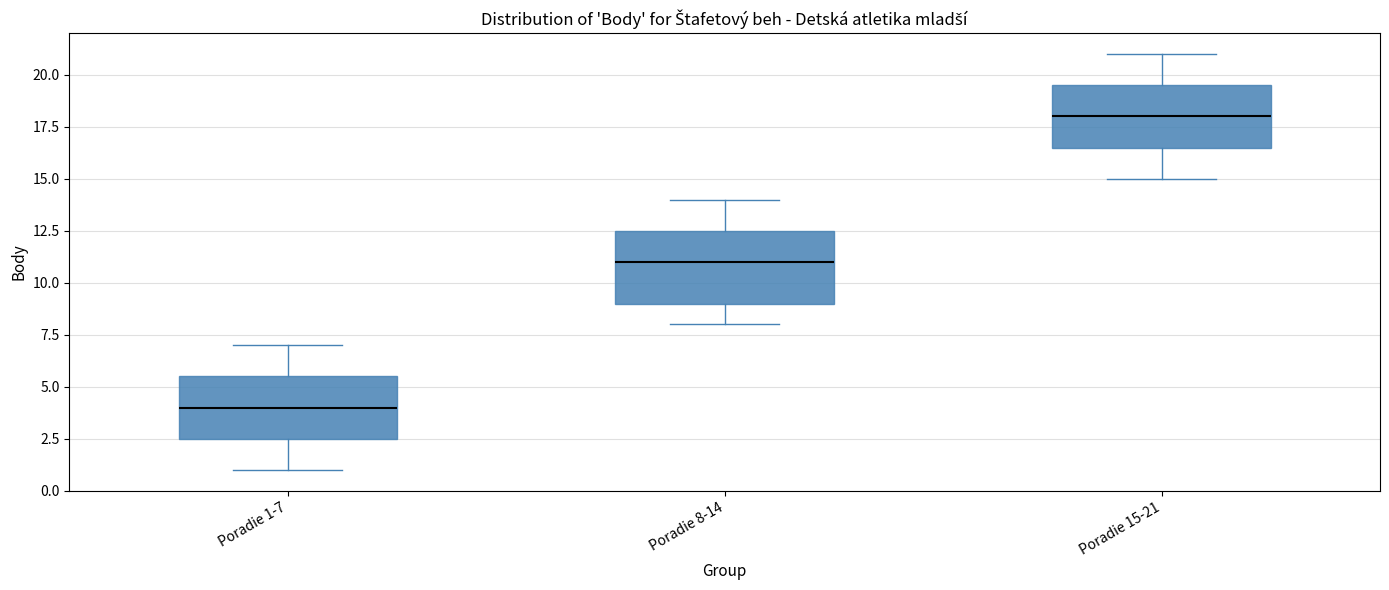

Reading left to right, transcribe this box plot: for each box, give where its median line is, the range the box spans, and where its two whiskers end, as read against the y-axis. The values are not printed on the chart, so give them approximately, as read against the axis.

Poradie 1-7: median 4.0, box 2.5 to 5.5, whiskers 1.0 to 7.0
Poradie 8-14: median 11.0, box 9.0 to 12.5, whiskers 8.0 to 14.0
Poradie 15-21: median 18.0, box 16.5 to 19.5, whiskers 15.0 to 21.0